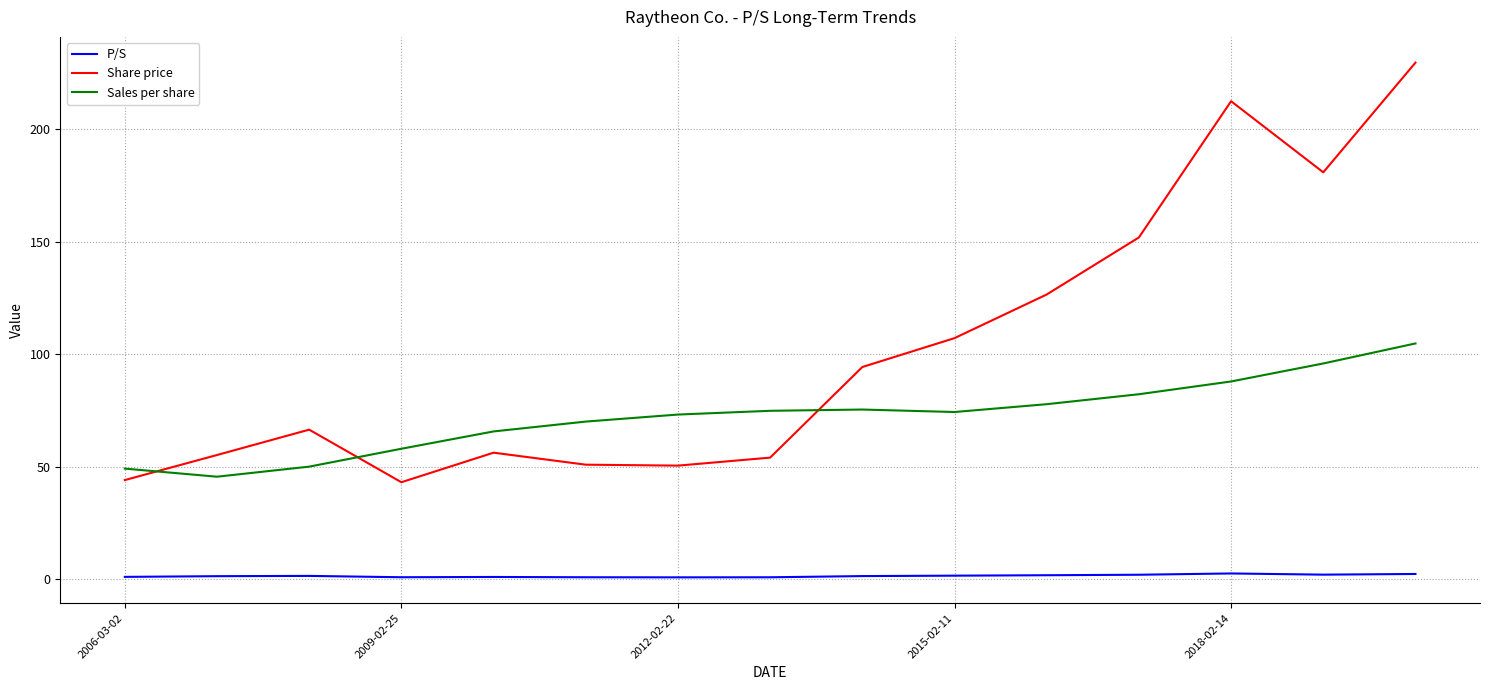

What are all the series names shown in the legend?

P/S, Share price, Sales per share